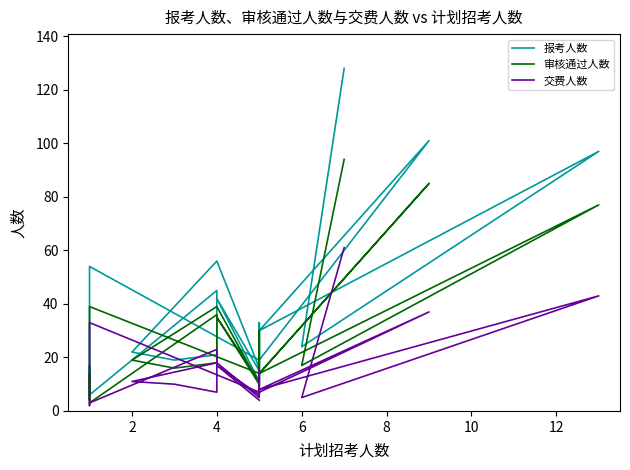

Reading left to right, what are all the values shown in this chart?

报考人数: 15	42	11	33	16	56	22	19	21	45	6	17	8	54	19	101	30	97	24	128
审核通过人数: 10	35	11	30	10	39	19	16	18	36	3	14	4	39	14	85	14	77	17	94
交费人数: 4	17	6	15	5	18	11	10	7	23	3	3	2	33	7	37	8	43	5	61